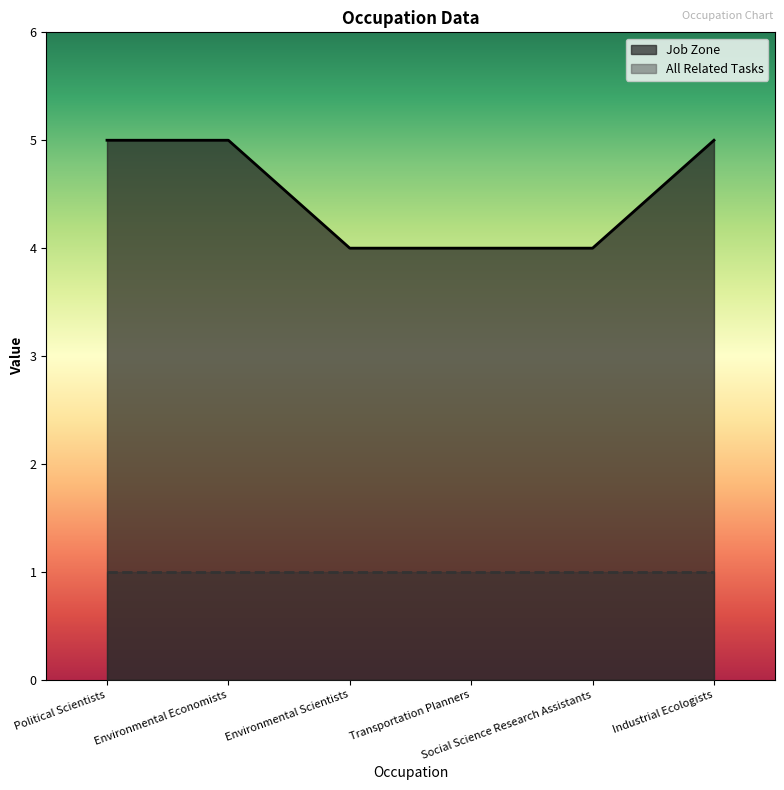

What is the value of the 2nd point from the left?

5